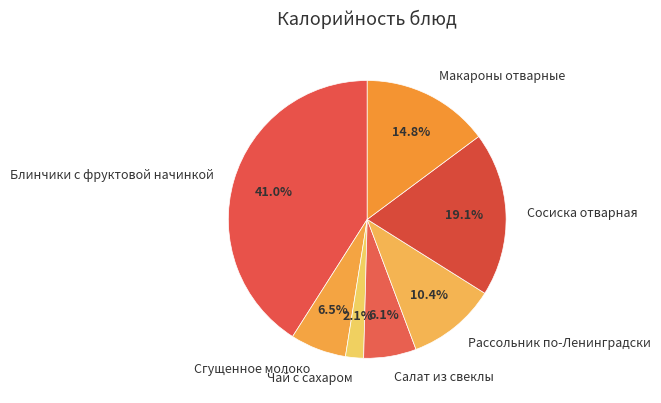

What percentage do Сосиска отварная and Чай с сахаром together represent?

21.2%